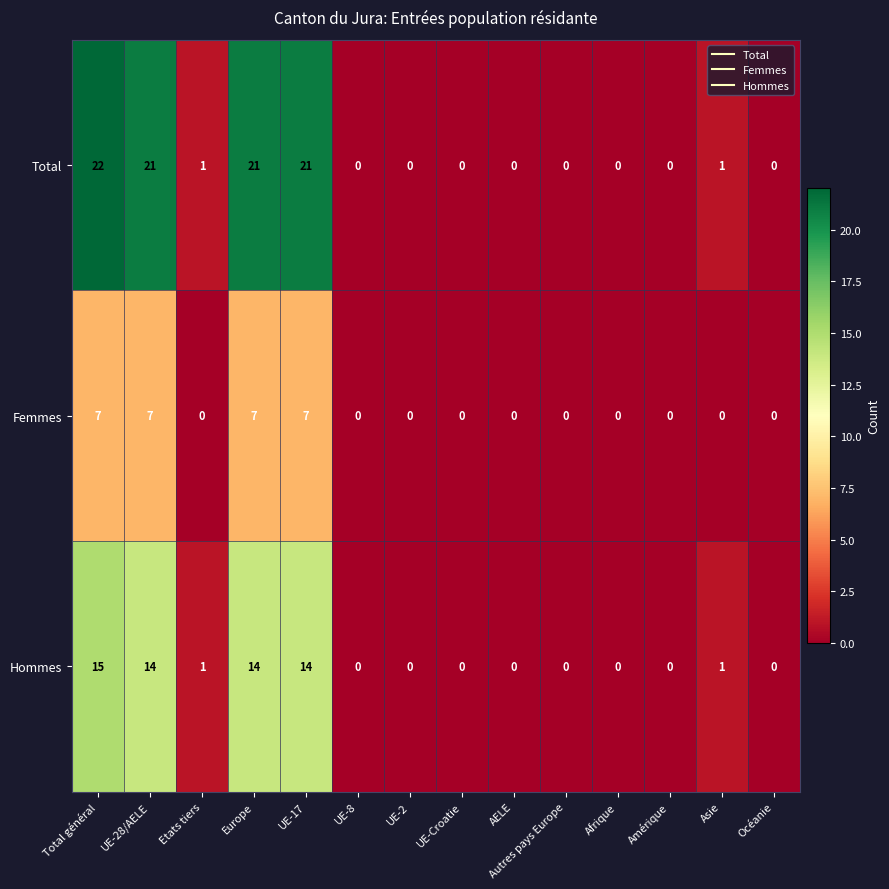

How many positive values does the Femmes series have?

4